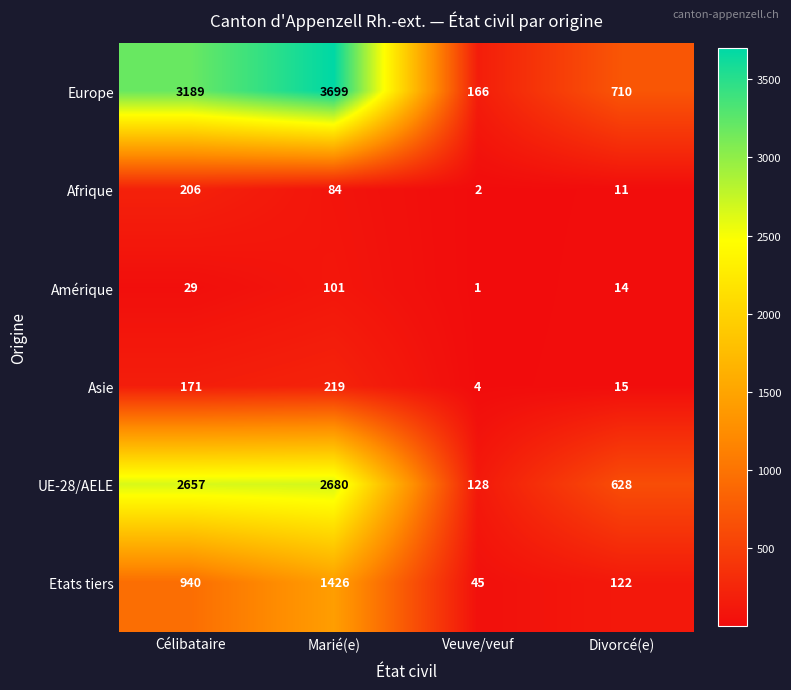

What is the smallest value displayed?

1